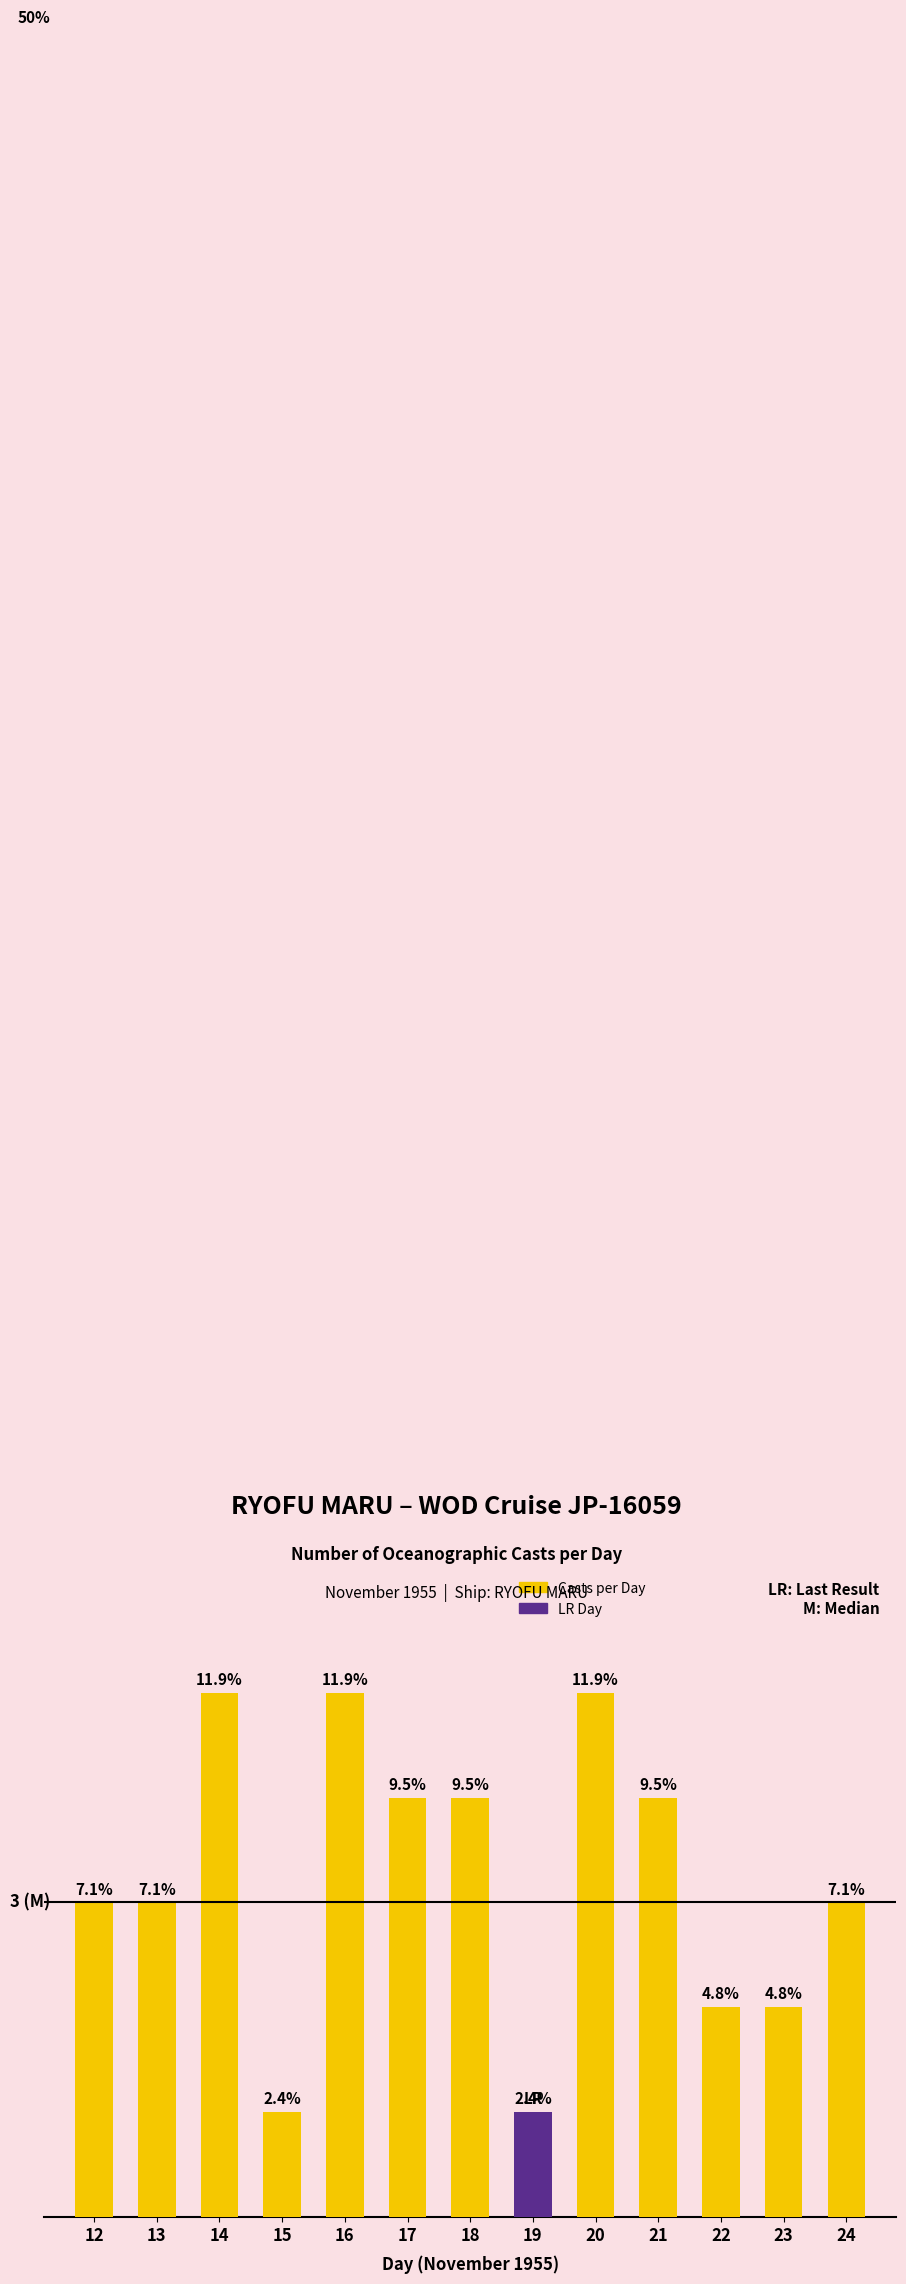

Rank the categories by value from lowest to highest.

15, 19, 22, 23, 12, 13, 24, 17, 18, 21, 14, 16, 20